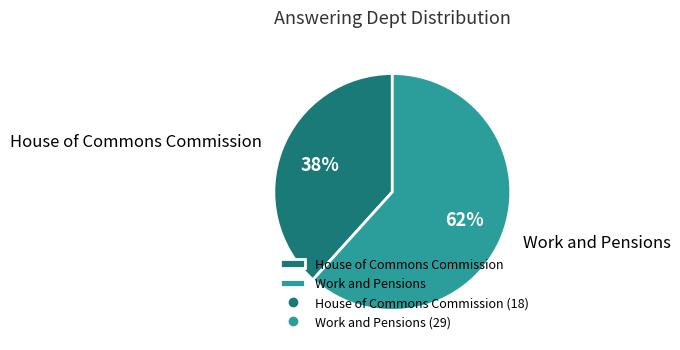

Which slice is the smallest?

House of Commons Commission